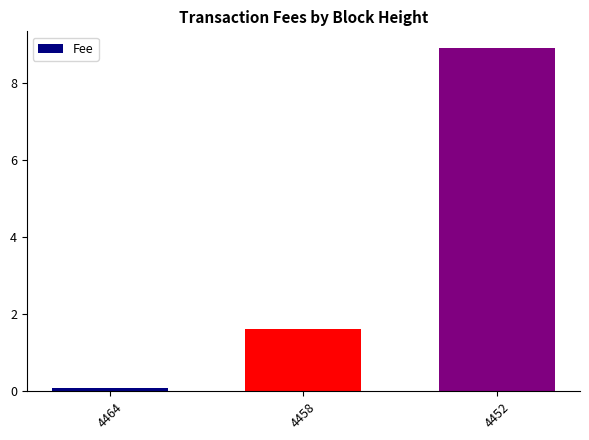

Are the bars grouped side by side (vs. stacked)?

No